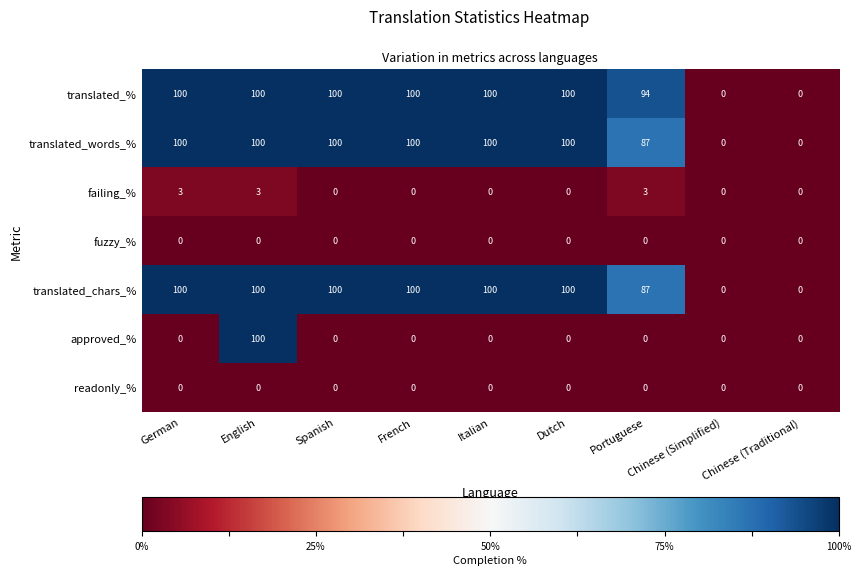

Where is translated_words_% nearest to the value 50?

Portuguese